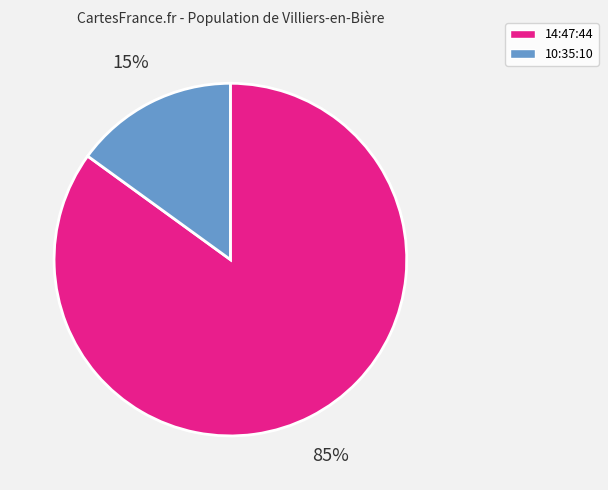

Combined, do 10:35:10 and 14:47:44 account for over 50%?

Yes